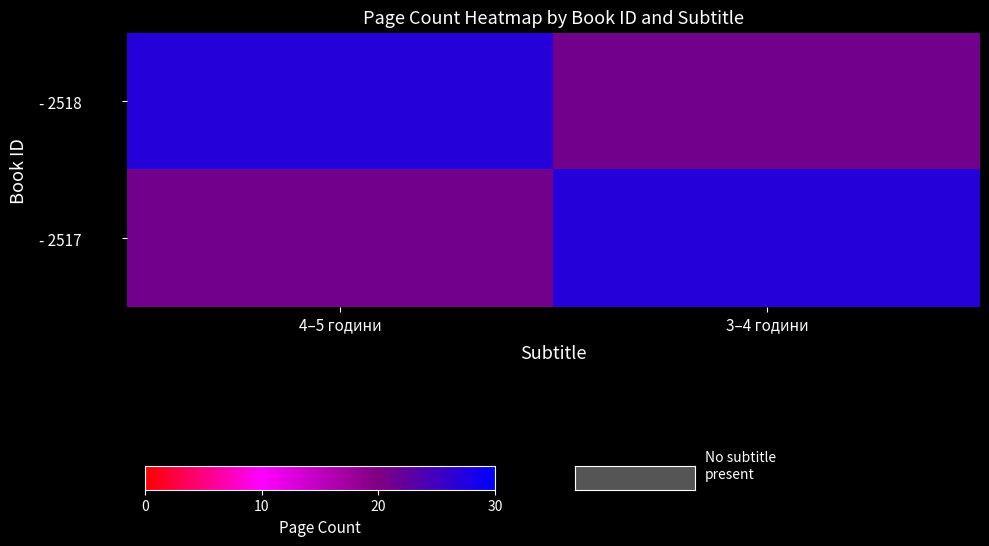

Reading left to right, extract all data points from this chart.

- 2518: 4–5 години=27	3–4 години=21
- 2517: 4–5 години=21	3–4 години=27